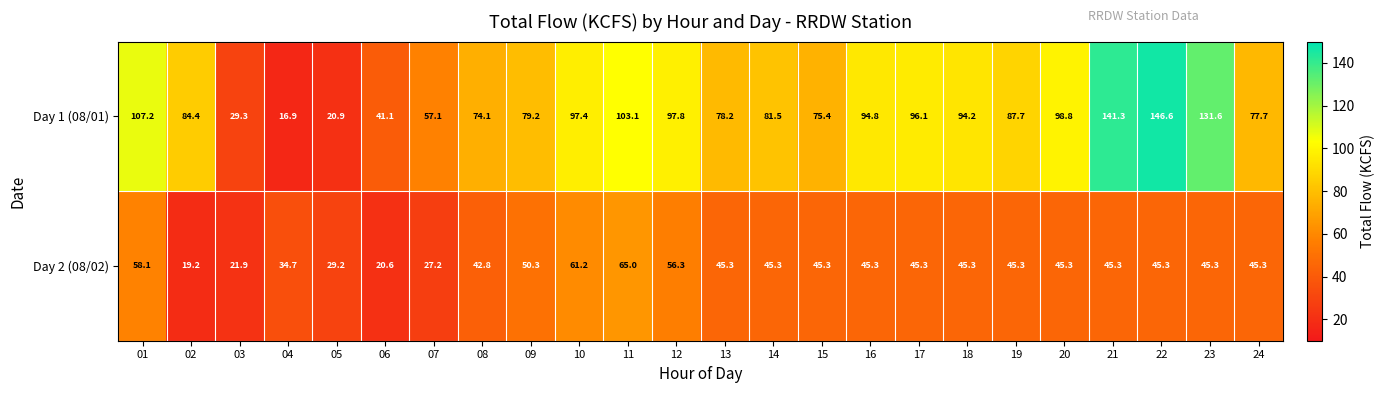

Which series has the widest spread of values?

Day 1 (08/01)